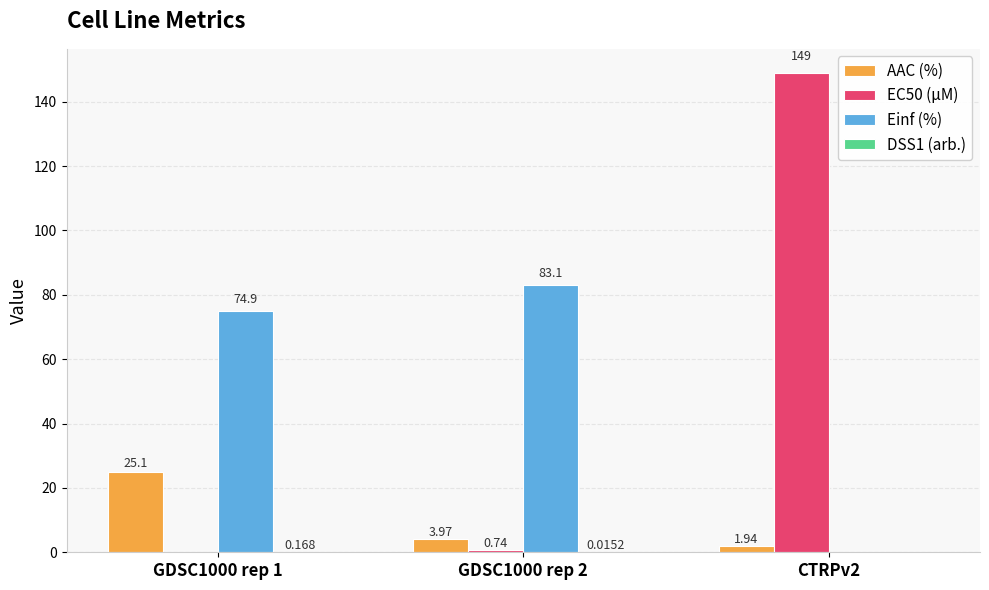

Which series has the largest total across all categories?

Einf (%)